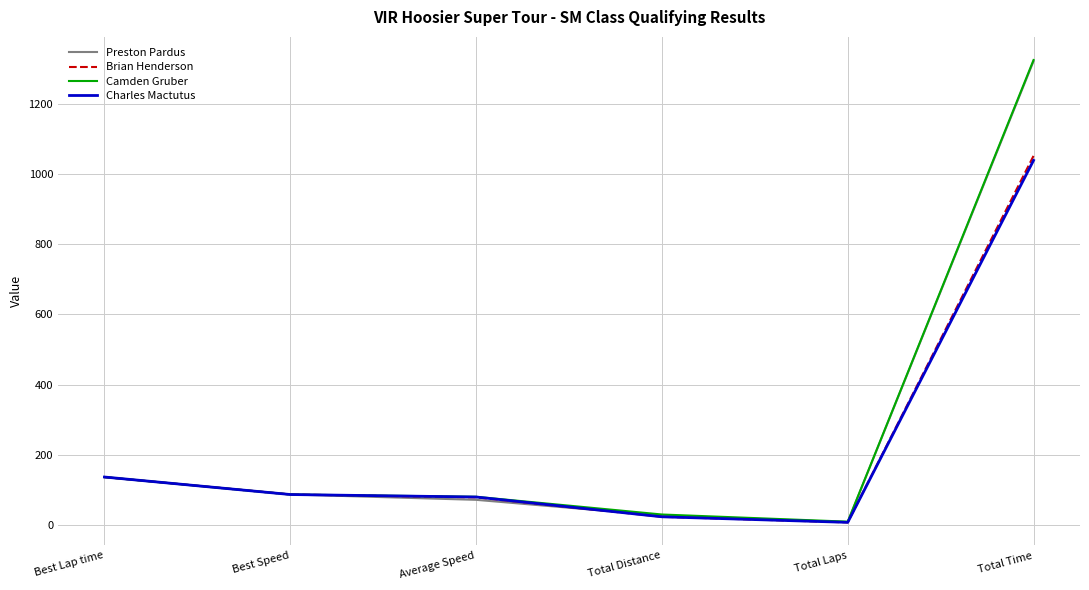

At how many categories does at least one series exceed 1276?

1